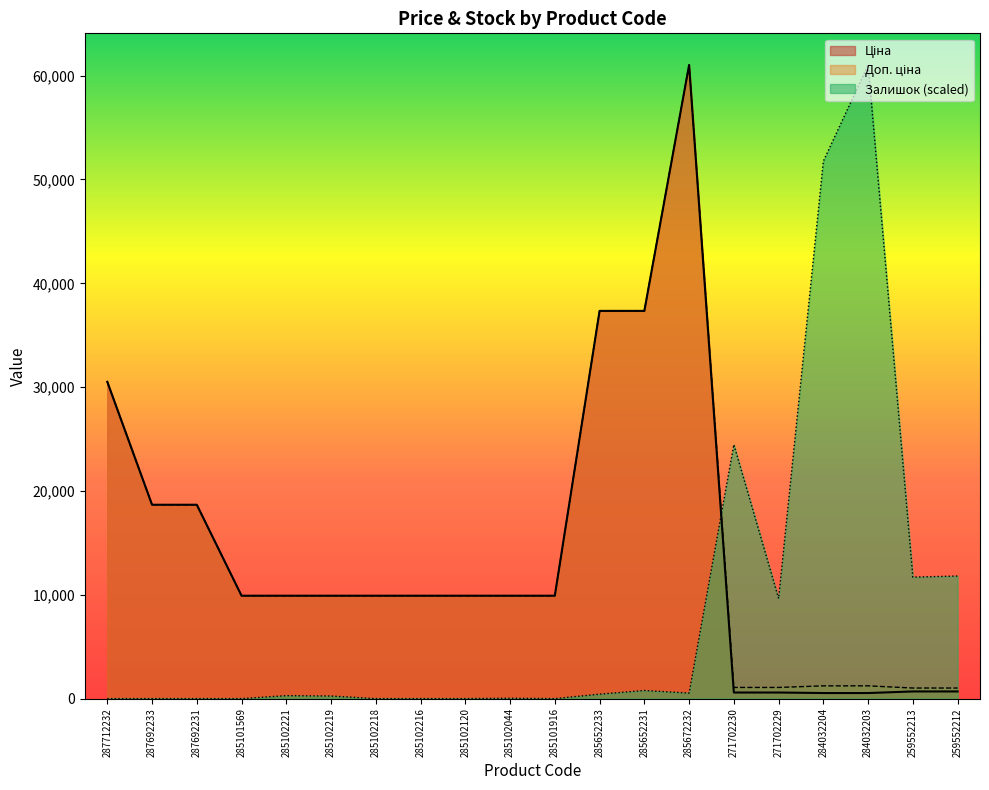

At which category is the sum across all series the highest?

285672232